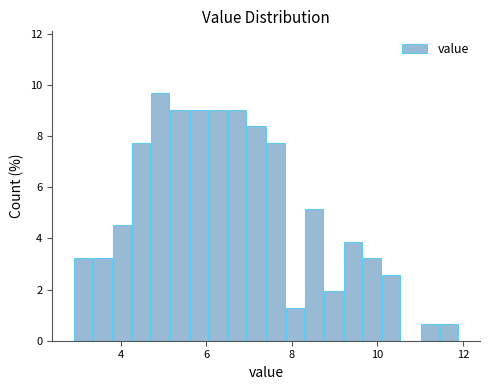

Read against the x-axis, roughly where is the centre of the tallest bar?

5.0